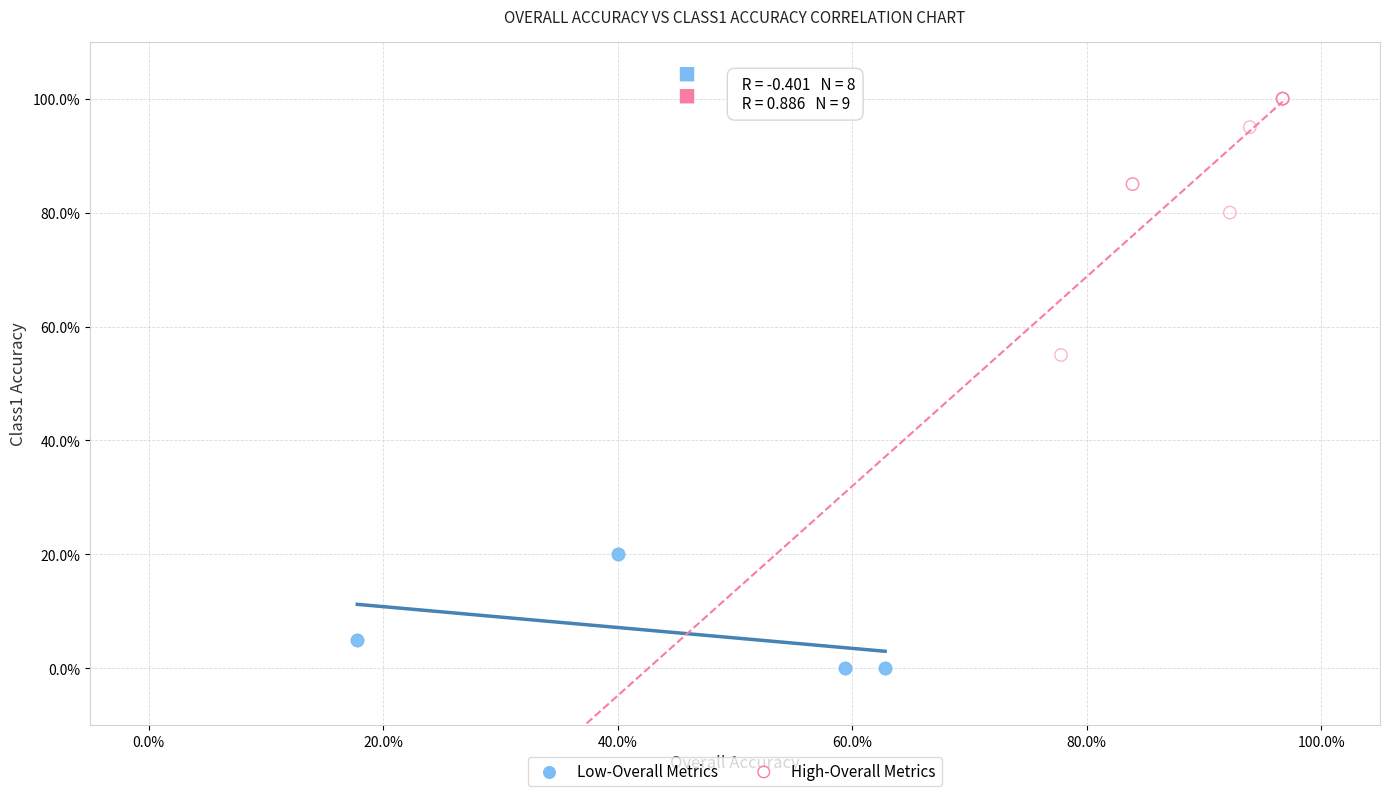

Which series has the largest Y range (max minus min)?

High-Overall Metrics